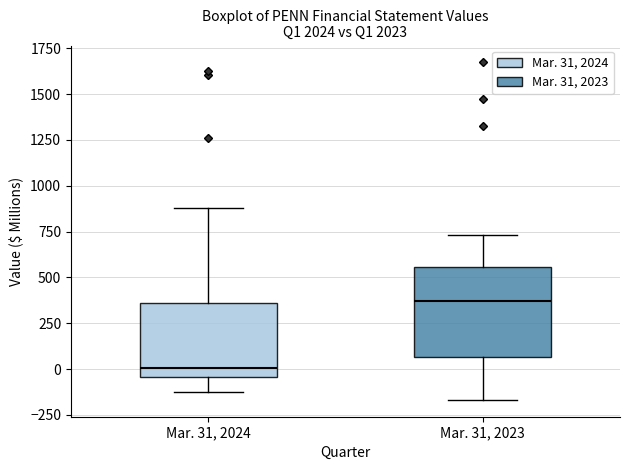

Reading left to right, read every box against the y-axis: the position of its median line, the range the box covers, and the ends of its whiskers. The values are not printed on the chart, so give them approximately, as read against the axis.

Mar. 31, 2024: median 0, box -50 to 350, whiskers -150 to 900
Mar. 31, 2023: median 350, box 50 to 550, whiskers -150 to 750